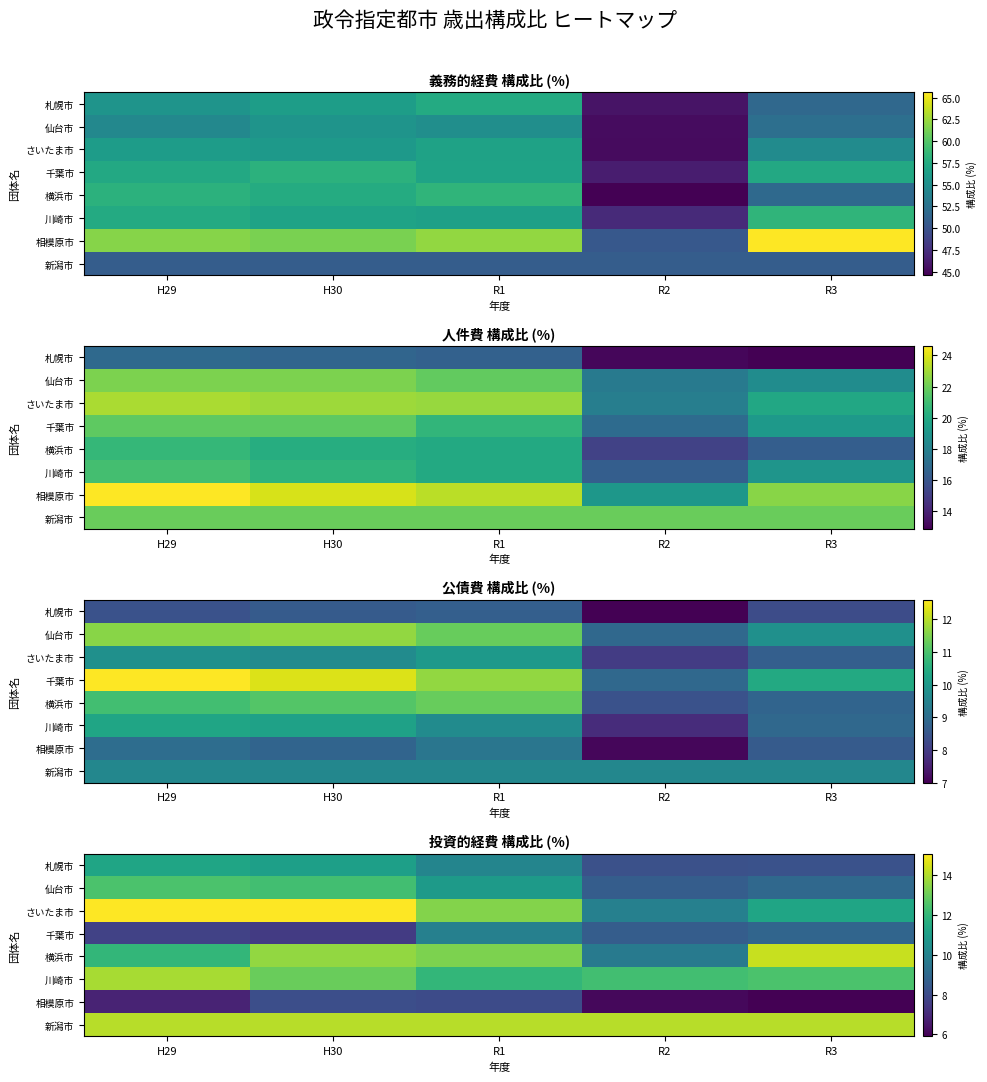

At which category is the sum across all series the highest?

H30